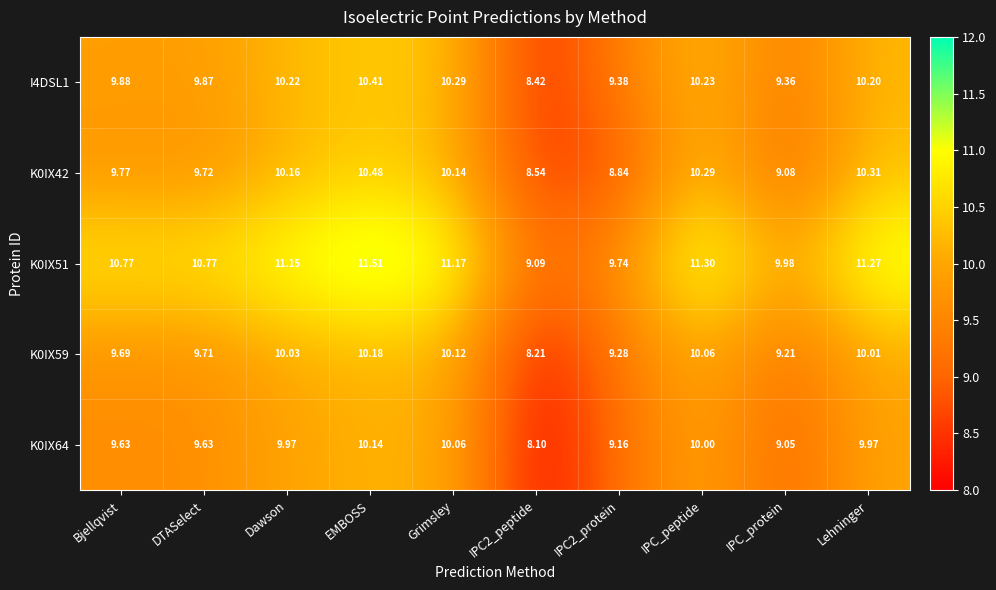

At which category is the sum across all series the highest?

EMBOSS